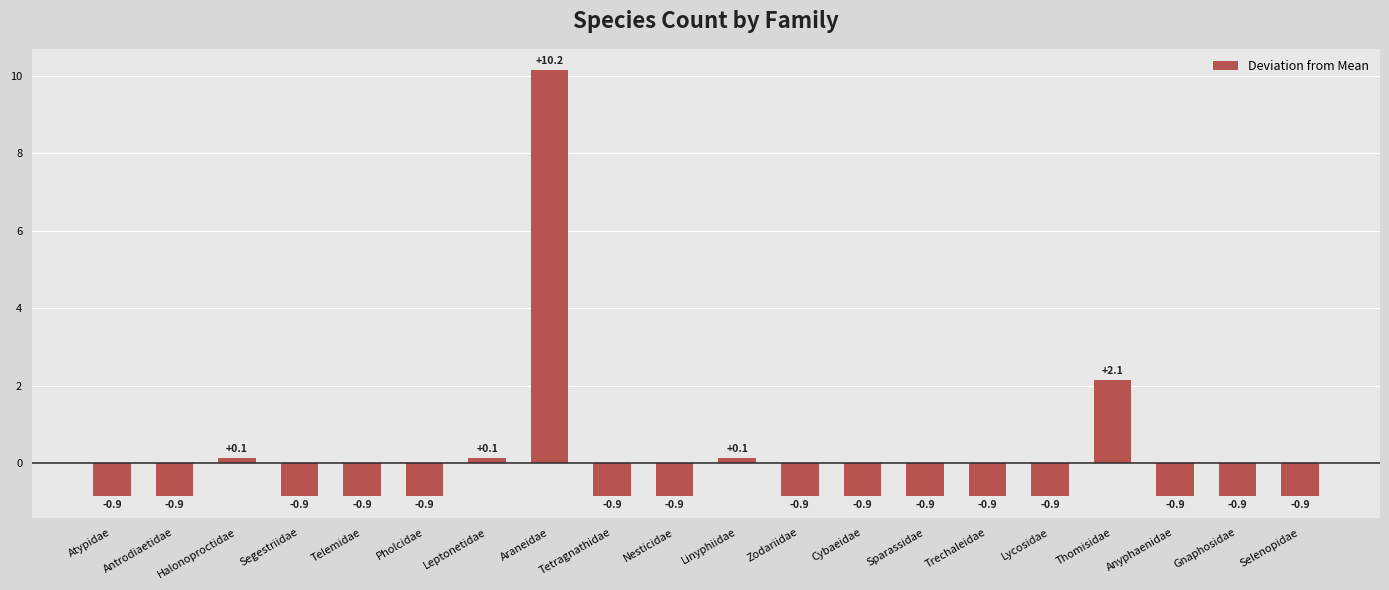

Which category has the highest value across all series?

Araneidae